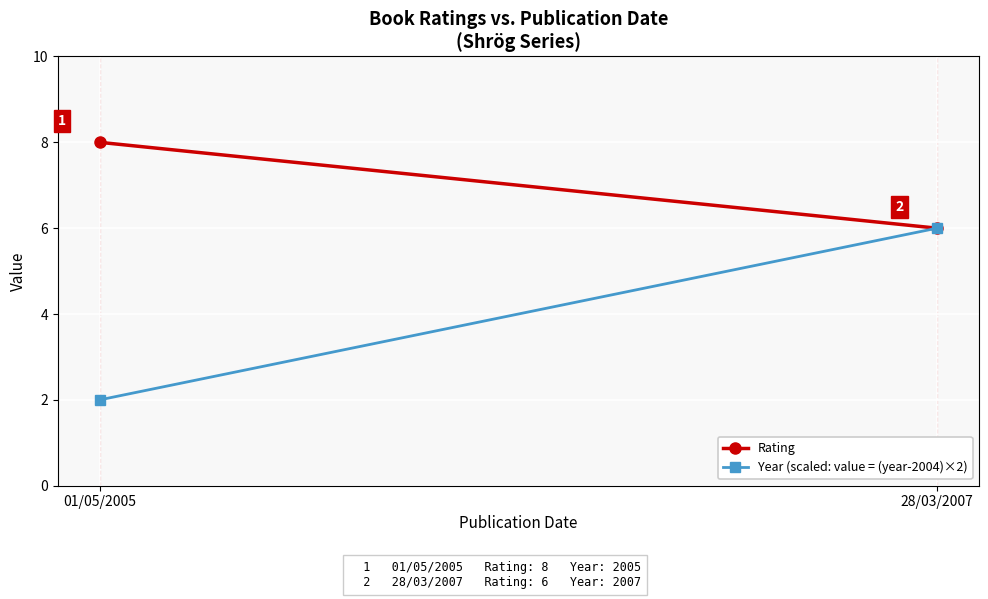

Rank the categories by Rating value from lowest to highest.

28/03/2007, 01/05/2005